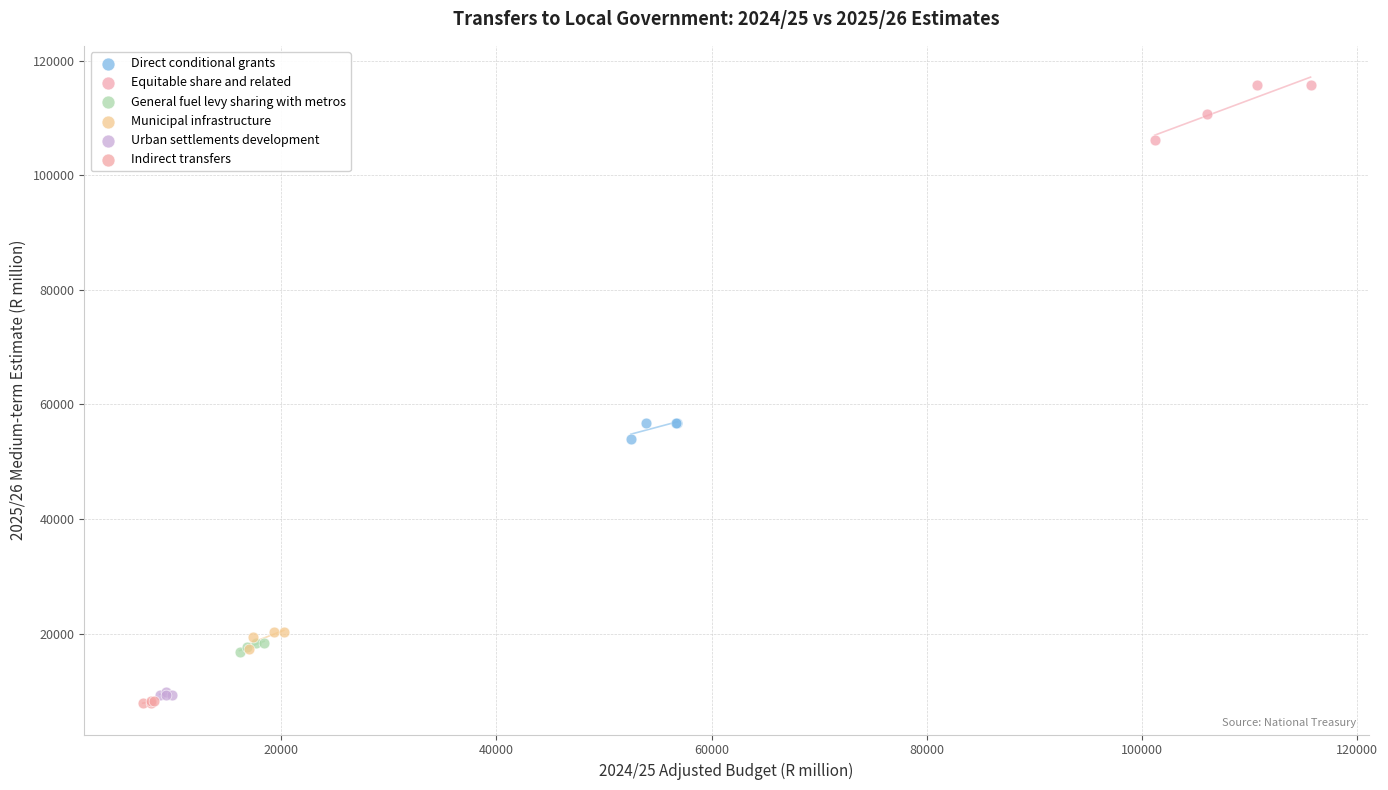

Which series contains the highest Y value?

Equitable share and related